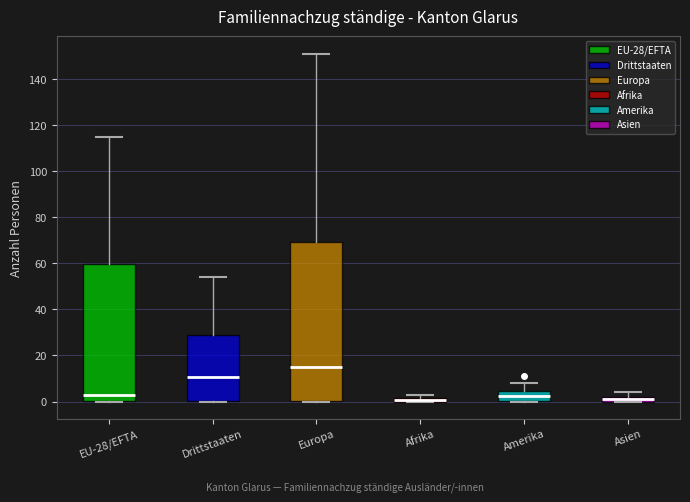

Where is the lower edge of the box for Asien on the y-axis? The values are not printed on the chart, so give them approximately, as read against the axis.

0